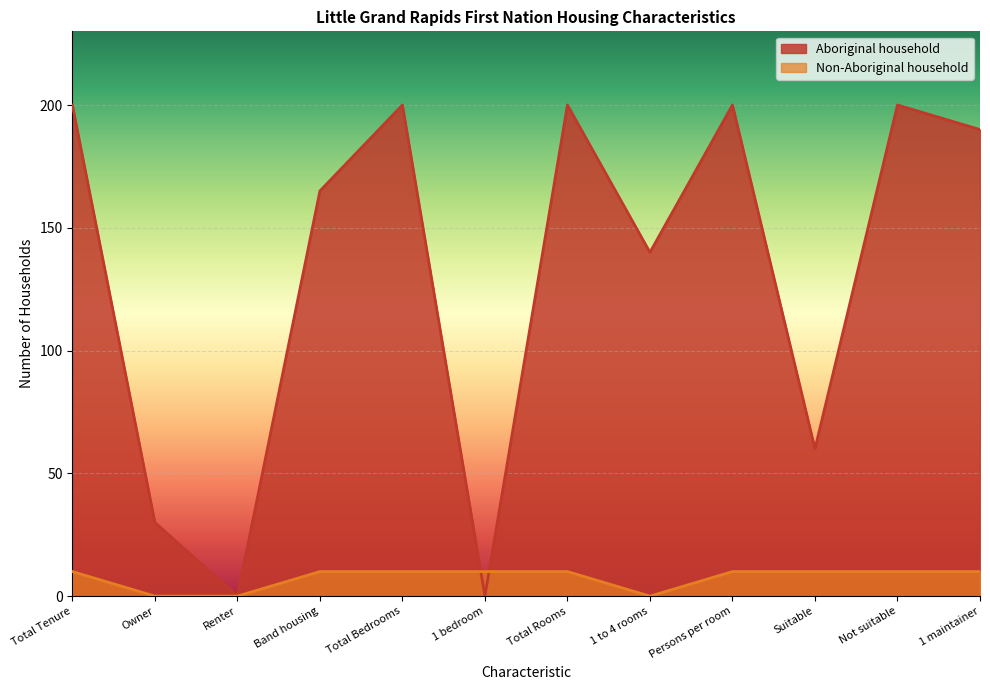

Reading right to left, list all the values displayed in this chart.

Aboriginal household: 1 maintainer=190	Not suitable=200	Suitable=60	Persons per room=200	1 to 4 rooms=140	Total Rooms=200	1 bedroom=0	Total Bedrooms=200	Band housing=165	Renter=0	Owner=30	Total Tenure=200
Non-Aboriginal household: 1 maintainer=10	Not suitable=10	Suitable=10	Persons per room=10	1 to 4 rooms=0	Total Rooms=10	1 bedroom=10	Total Bedrooms=10	Band housing=10	Renter=0	Owner=0	Total Tenure=10